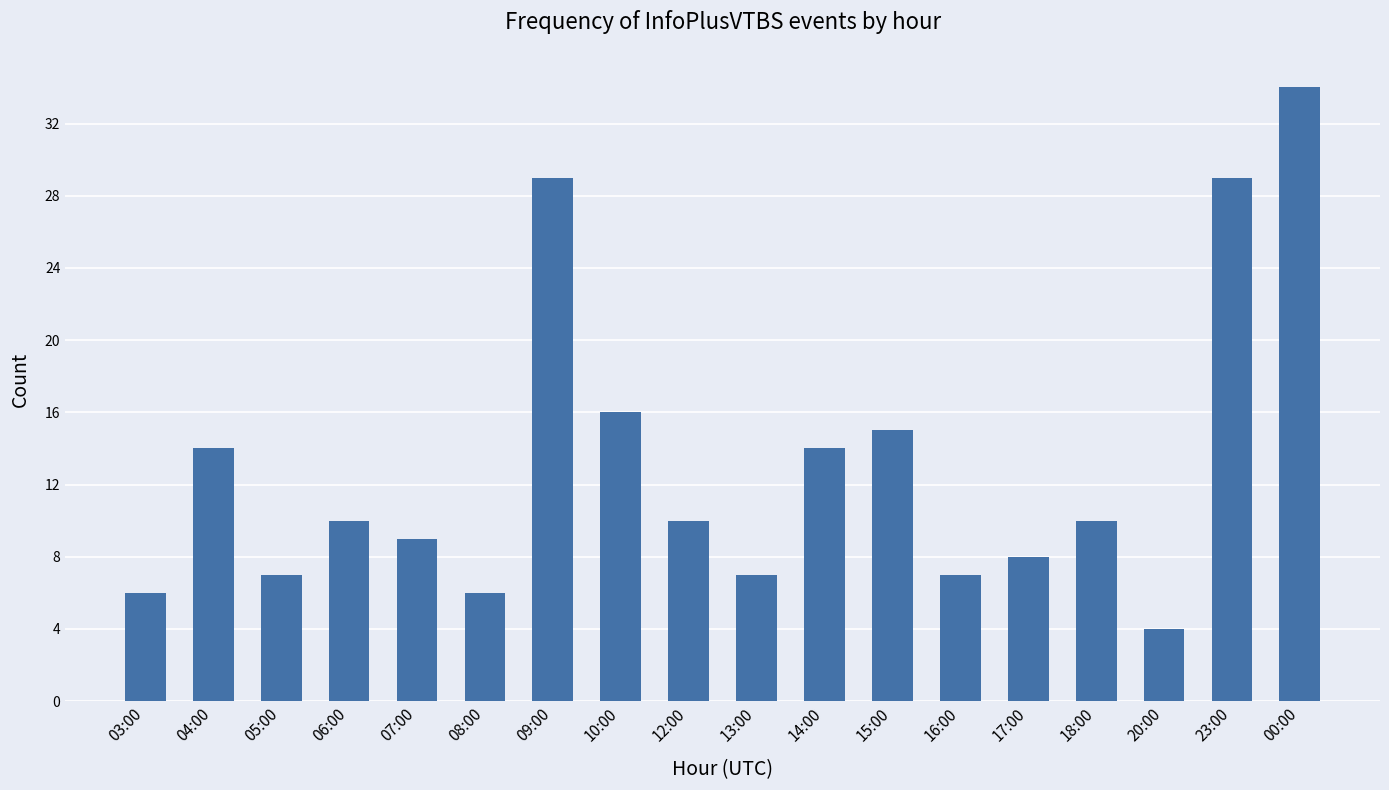

Is it true that the value at 17:00 is 3?

False